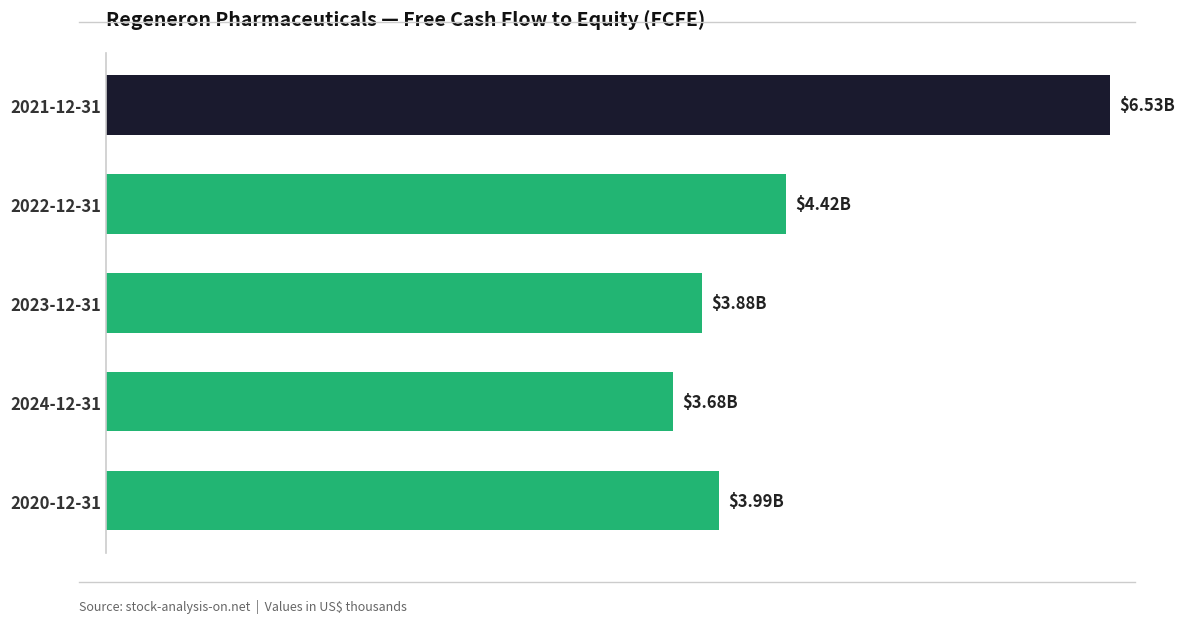

Are the bars horizontal?

Yes